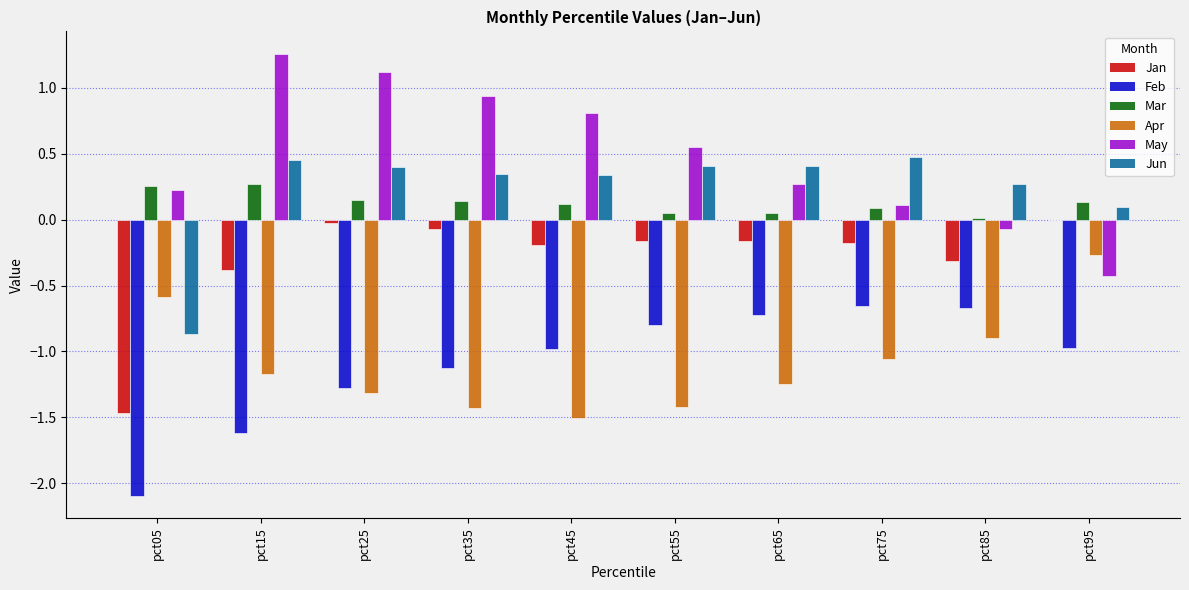

Are the bars horizontal?

No